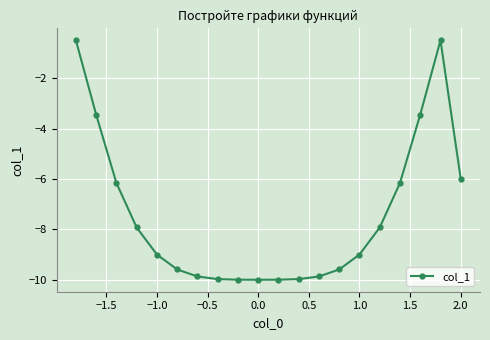

What is the greatest value displayed?

-0.5